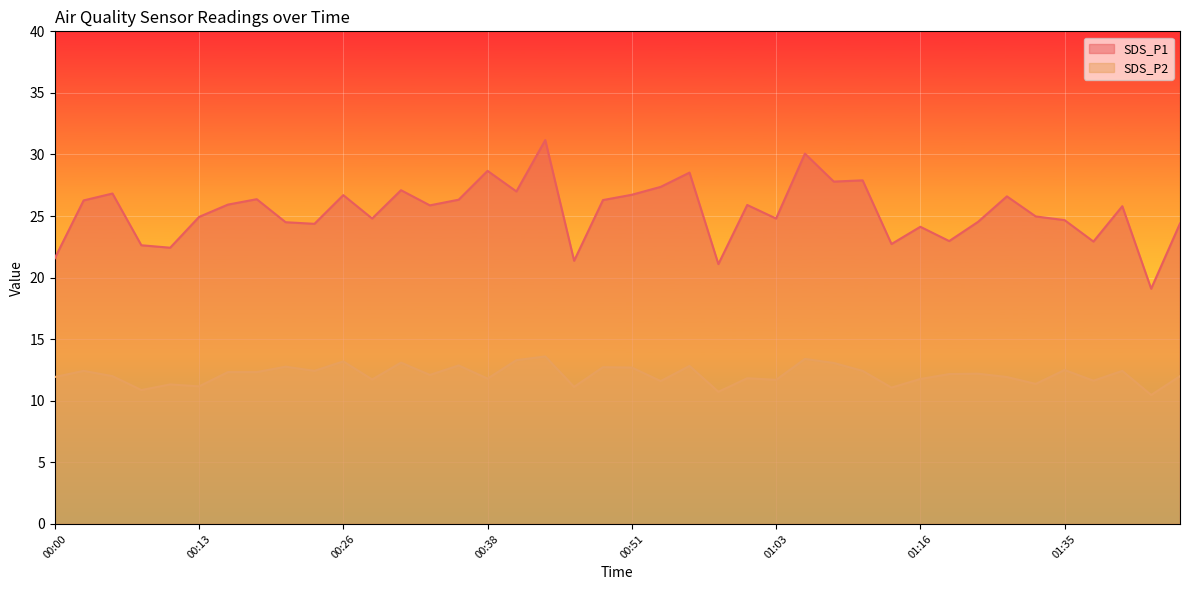

Reading left to right, transcribe all the data shown in this chart.

SDS_P1: 00:00=21.6	00:03=26.3	00:06=26.8	00:08=22.6	00:11=22.4	00:13=24.9	00:16=25.9	00:18=26.4	00:21=24.5	00:23=24.4	00:26=26.7	00:28=24.8	00:31=27.1	00:33=25.9	00:36=26.3	00:38=28.7	00:41=27.0	00:43=31.2	00:46=21.4	00:48=26.3	00:51=26.7	00:53=27.4	00:56=28.5	00:58=21.1	01:01=25.9	01:03=24.8	01:06=30.1	01:08=27.8	01:11=27.9	01:13=22.7	01:16=24.1	01:25=23.0	01:27=24.5	01:30=26.6	01:32=25.0	01:35=24.7	01:37=22.9	01:40=25.8	01:42=19.1	01:45=24.4
SDS_P2: 00:00=11.9	00:03=12.4	00:06=12.0	00:08=10.9	00:11=11.3	00:13=11.2	00:16=12.3	00:18=12.3	00:21=12.8	00:23=12.4	00:26=13.2	00:28=11.7	00:31=13.1	00:33=12.1	00:36=12.9	00:38=11.8	00:41=13.3	00:43=13.6	00:46=11.1	00:48=12.7	00:51=12.7	00:53=11.6	00:56=12.8	00:58=10.7	01:01=11.8	01:03=11.7	01:06=13.4	01:08=13.1	01:11=12.4	01:13=11.1	01:16=11.8	01:25=12.2	01:27=12.2	01:30=11.9	01:32=11.4	01:35=12.5	01:37=11.6	01:40=12.4	01:42=10.5	01:45=12.0